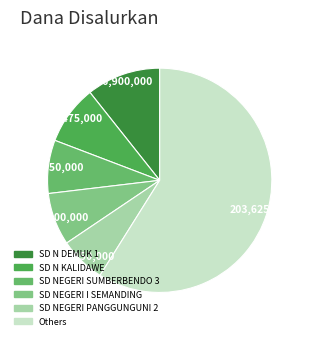

How many slices are in this pie chart?

6